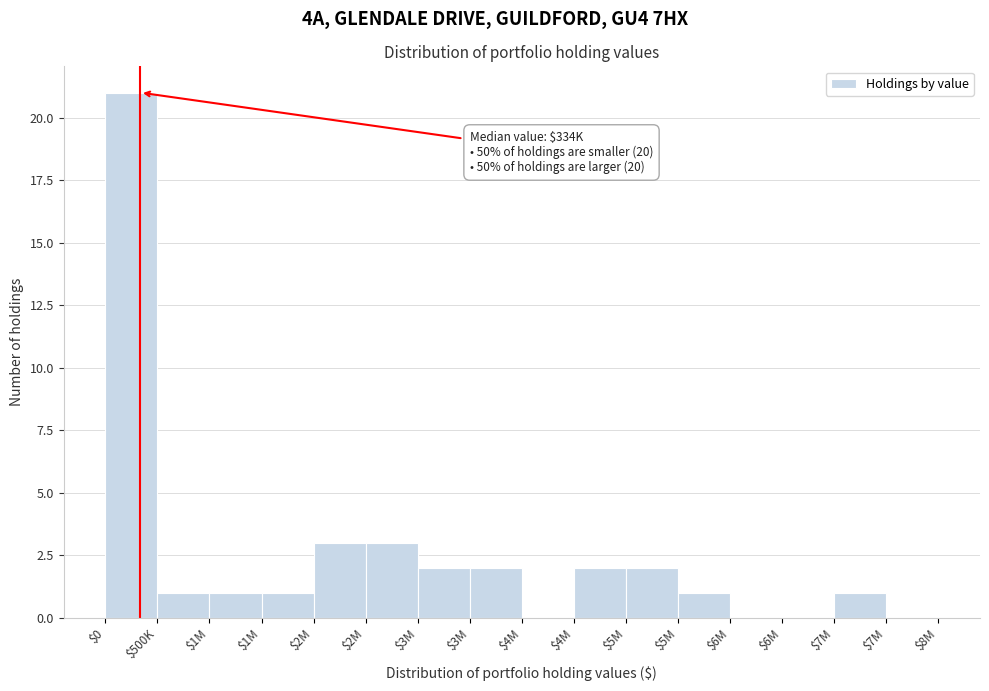

Count the number of data series in this chart.

1